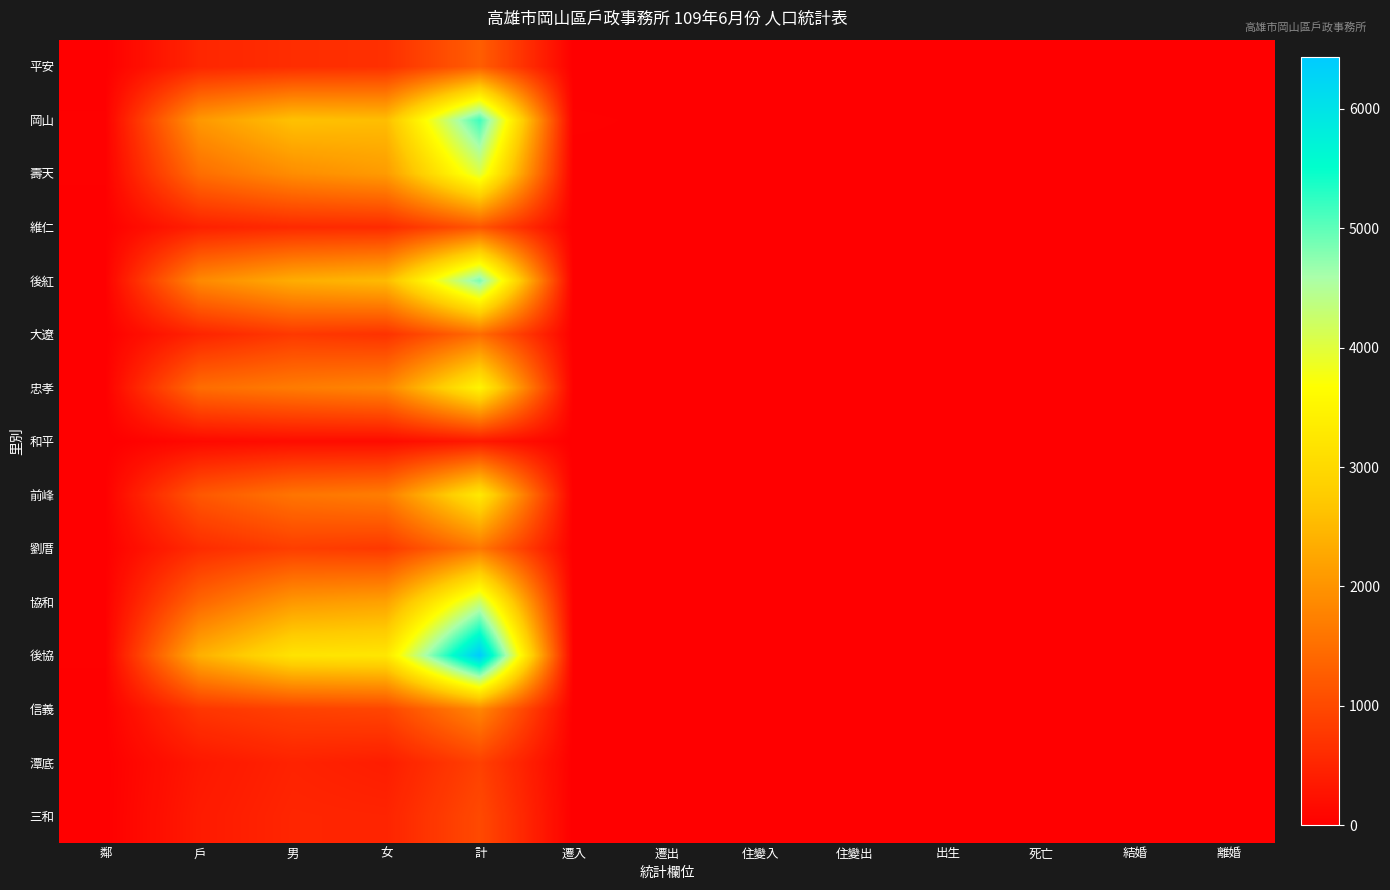

Reading left to right, transcribe all the data shown in this chart.

平安: 鄰=12	戶=519	男=617	女=657	計=1274	遷入=3	遷出=1	住變入=0	住變出=0	出生=1	死亡=1	結婚=0	離婚=0
岡山: 鄰=28	戶=2061	男=2616	女=2564	計=5180	遷入=31	遷出=19	住變入=13	住變出=11	出生=3	死亡=2	結婚=7	離婚=1
壽天: 鄰=28	戶=1488	男=1911	女=2103	計=4014	遷入=10	遷出=19	住變入=14	住變出=3	出生=1	死亡=4	結婚=2	離婚=1
維仁: 鄰=14	戶=440	男=570	女=584	計=1154	遷入=2	遷出=1	住變入=0	住變出=1	出生=0	死亡=3	結婚=0	離婚=0
後紅: 鄰=24	戶=1859	男=2341	女=2526	計=4867	遷入=9	遷出=12	住變入=12	住變出=6	出生=3	死亡=0	結婚=3	離婚=2
大遼: 鄰=9	戶=494	男=778	女=685	計=1463	遷入=1	遷出=0	住變入=0	住變出=0	出生=1	死亡=1	結婚=1	離婚=0
忠孝: 鄰=16	戶=1476	男=1677	女=1814	計=3491	遷入=15	遷出=14	住變入=8	住變出=10	出生=2	死亡=6	結婚=0	離婚=2
和平: 鄰=2	戶=128	男=177	女=164	計=341	遷入=1	遷出=0	住變入=0	住變出=0	出生=0	死亡=0	結婚=0	離婚=0
前峰: 鄰=23	戶=1186	男=1585	女=1704	計=3289	遷入=3	遷出=10	住變入=5	住變出=12	出生=0	死亡=3	結婚=1	離婚=0
劉厝: 鄰=12	戶=593	男=845	女=772	計=1617	遷入=3	遷出=1	住變入=0	住變出=0	出生=0	死亡=1	結婚=0	離婚=0
協和: 鄰=22	戶=1382	男=2055	女=2186	計=4241	遷入=8	遷出=6	住變入=10	住變出=13	出生=2	死亡=5	結婚=2	離婚=1
後協: 鄰=28	戶=2381	男=3188	女=3246	計=6434	遷入=18	遷出=17	住變入=10	住變出=8	出生=4	死亡=4	結婚=0	離婚=1
信義: 鄰=16	戶=730	男=891	女=945	計=1836	遷入=8	遷出=6	住變入=8	住變出=11	出生=0	死亡=2	結婚=0	離婚=0
潭底: 鄰=6	戶=322	男=472	女=405	計=877	遷入=2	遷出=4	住變入=4	住變出=3	出生=1	死亡=0	結婚=0	離婚=1
三和: 鄰=8	戶=362	男=508	女=491	計=999	遷入=1	遷出=2	住變入=0	住變出=2	出生=2	死亡=0	結婚=0	離婚=0